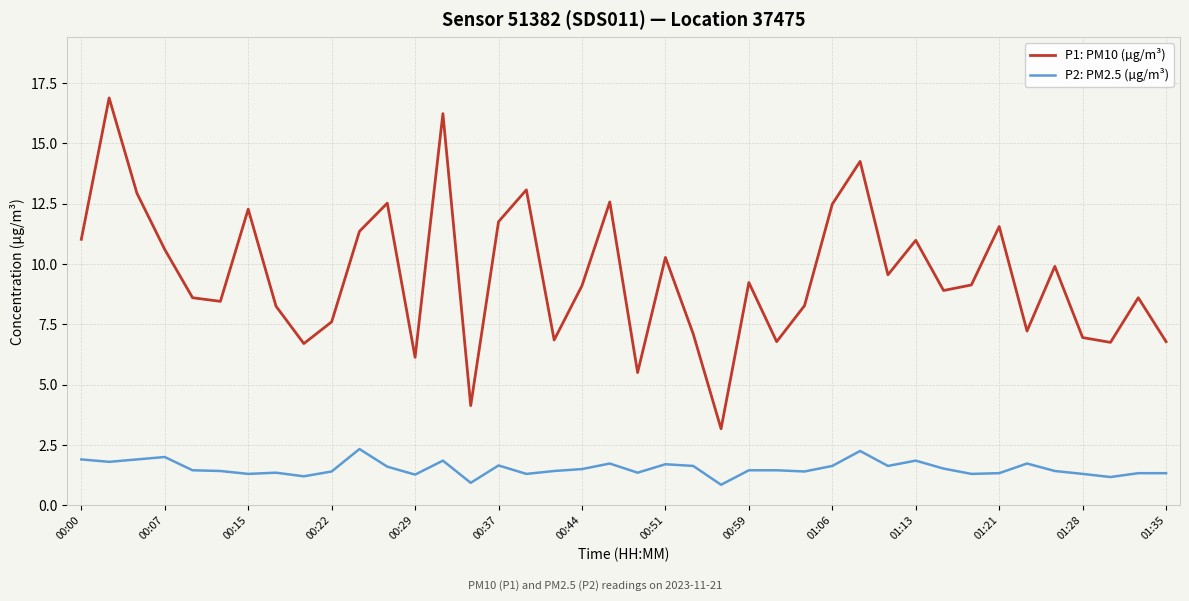

What is the lowest value of the P1: PM10 (µg/m³) series?

3.2